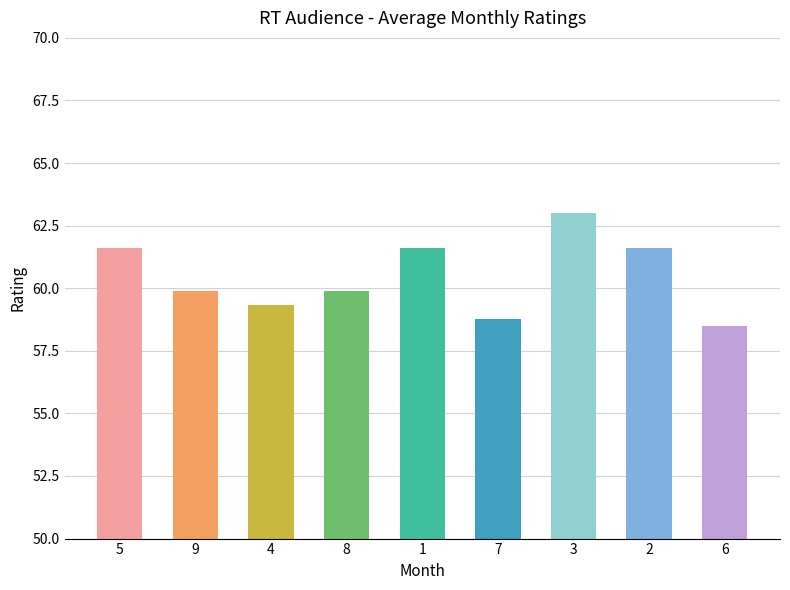

Reading left to right, extract all data points from this chart.

5=61.6	9=59.9	4=59.3	8=59.9	1=61.6	7=58.8	3=63.0	2=61.6	6=58.5